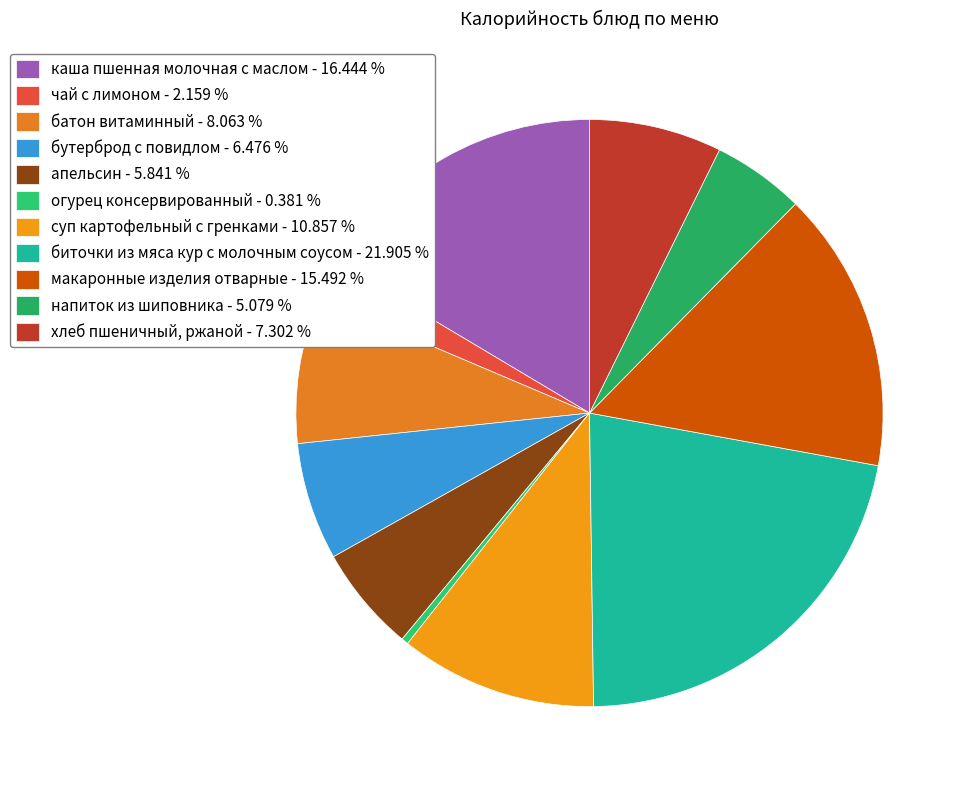

How many segments does this pie chart have?

11